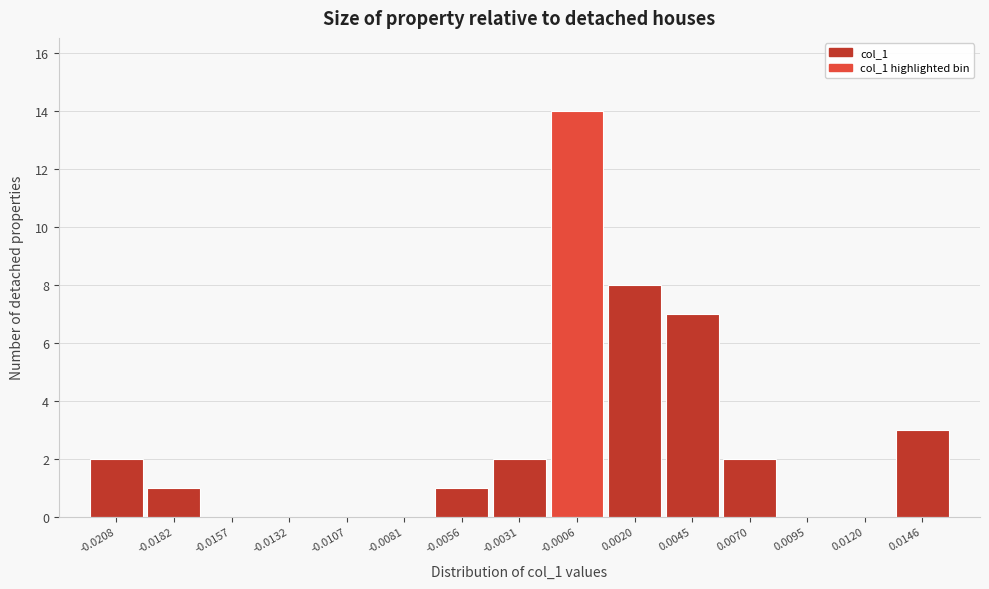

Reading left to right, transcribe all the data shown in this chart.

-0.0208=2	-0.0182=1	-0.0157=0	-0.0132=0	-0.0107=0	-0.0081=0	-0.0056=1	-0.0031=2	-0.0006=14	0.0020=8	0.0045=7	0.0070=2	0.0095=0	0.0120=0	0.0146=3